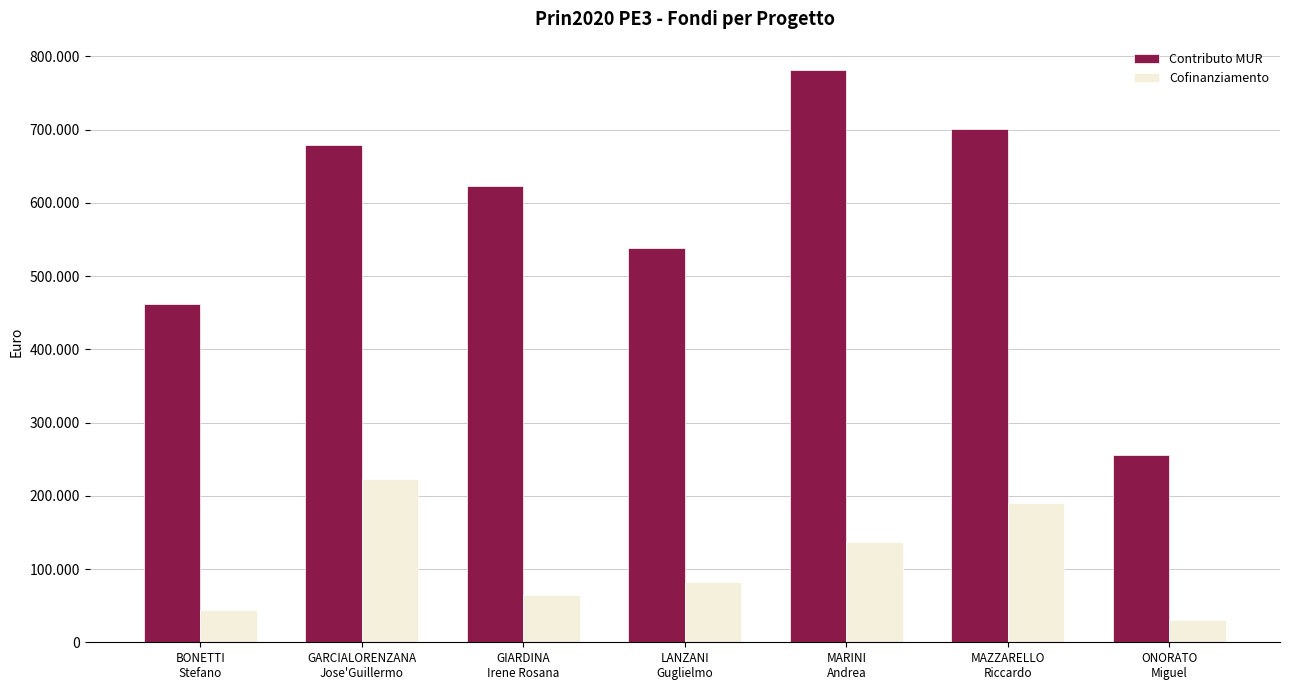

Are the bars horizontal?

No